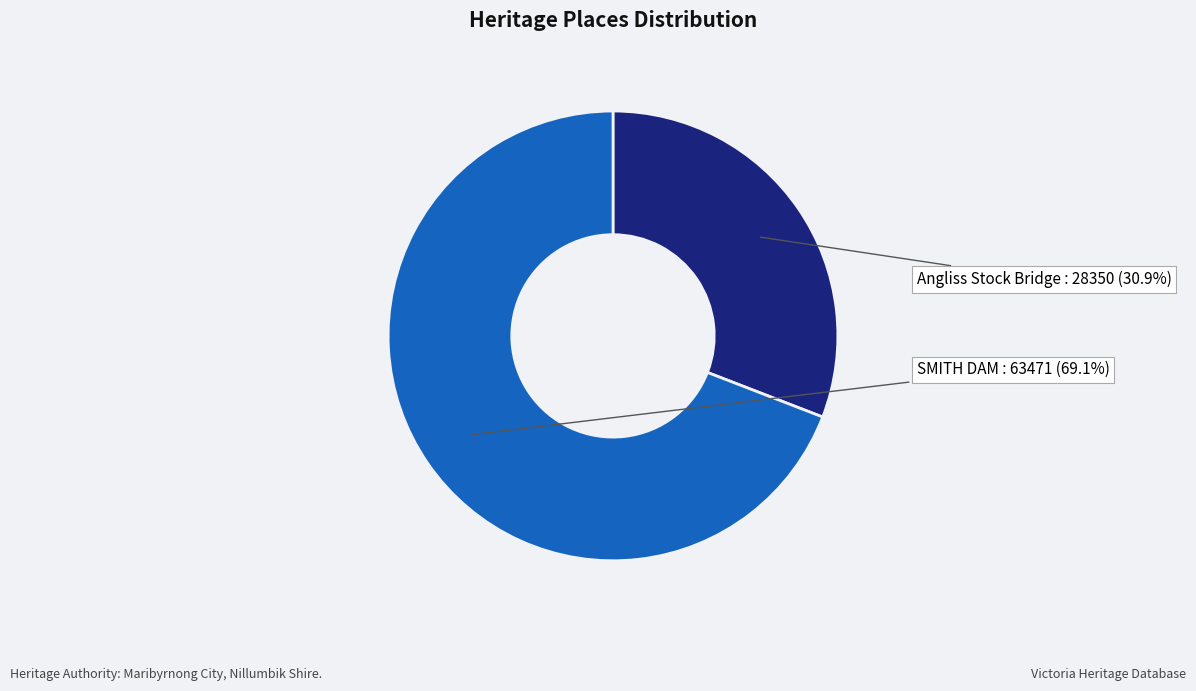

Approximately how many times larger is the value at Angliss Stock Bridge compared to SMITH DAM?

0.4